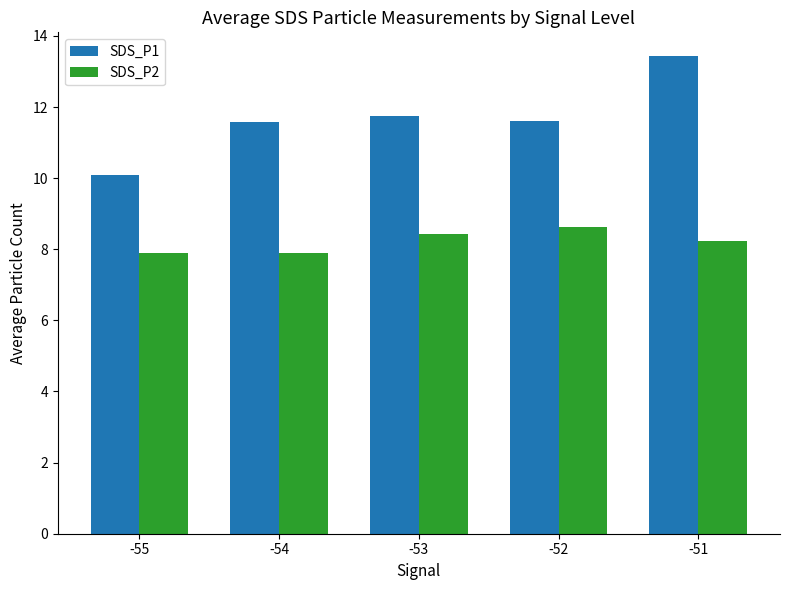

Rank the series by their maximum value, from lowest to highest.

SDS_P2, SDS_P1